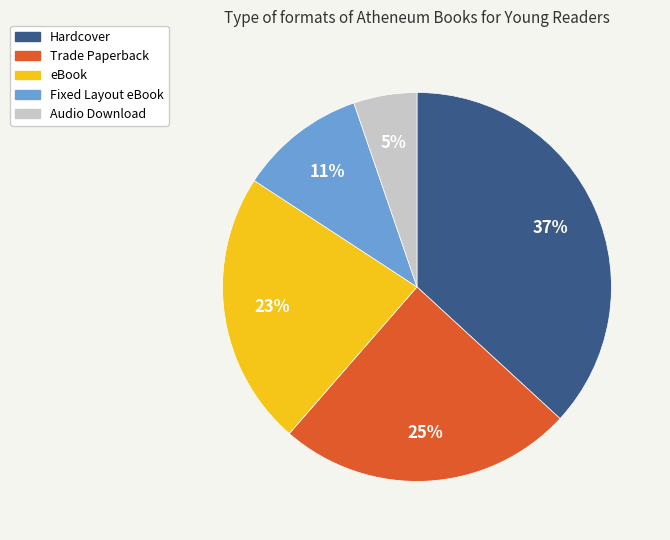

Is it true that Fixed Layout eBook is 11% of the pie?

True